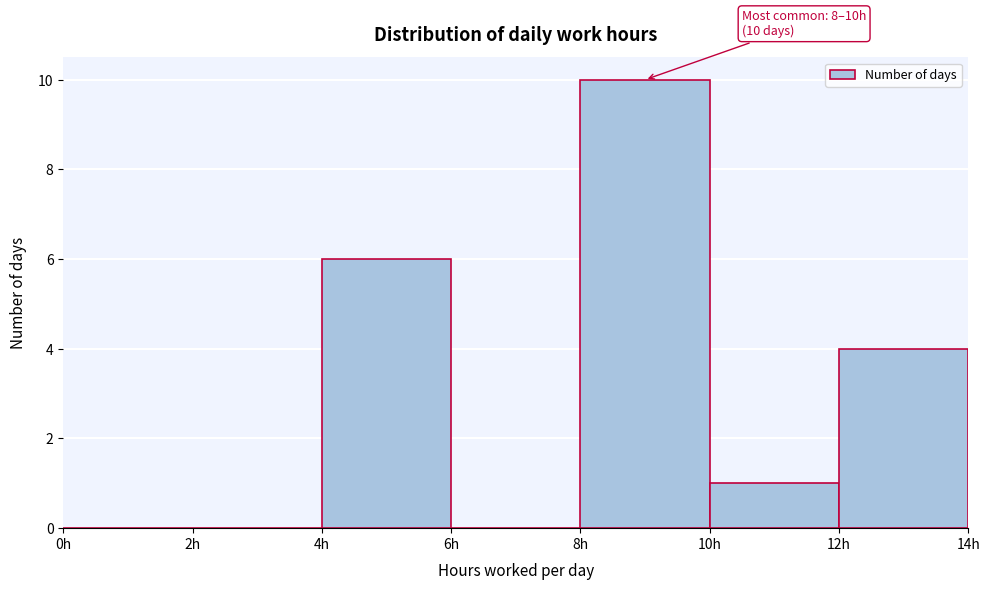

Over which range of the x-axis is the bar tallest?

8 to 10